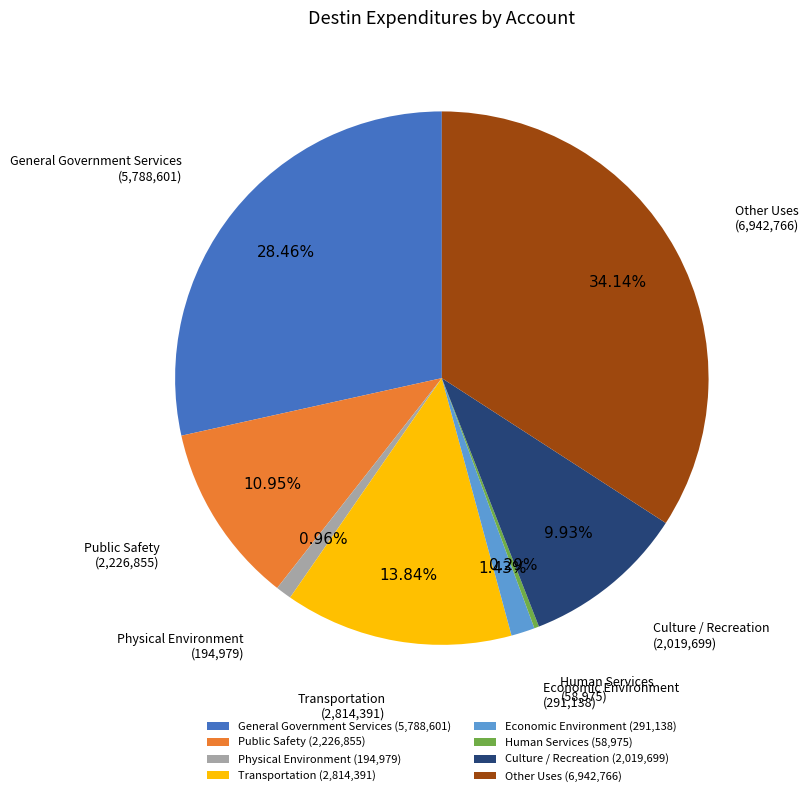

Is there a majority slice in this chart?

No